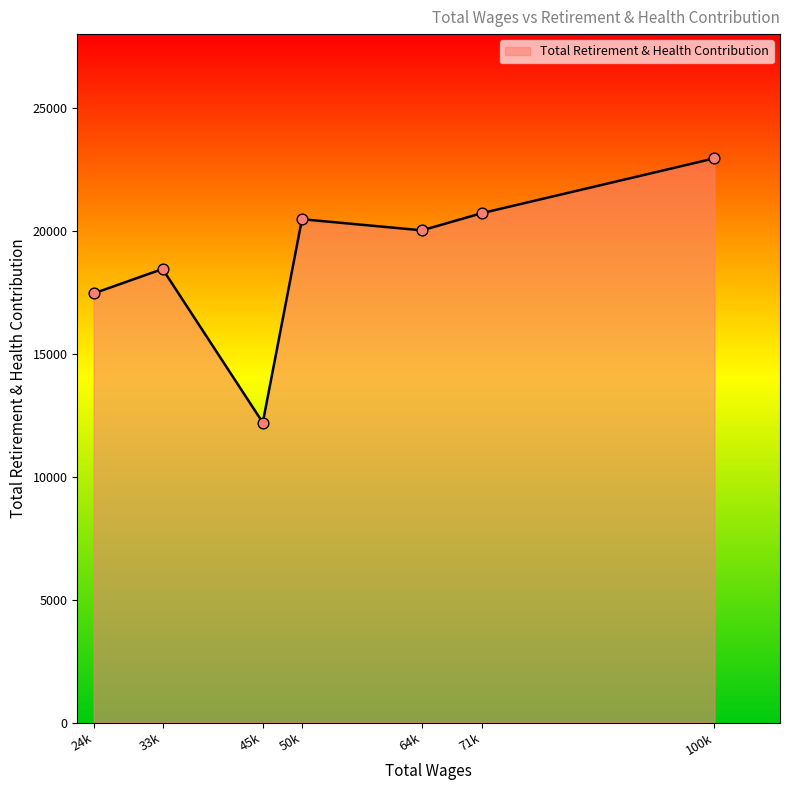

Approximately how many times larger is the value at 50k compared to 24k?

1.2